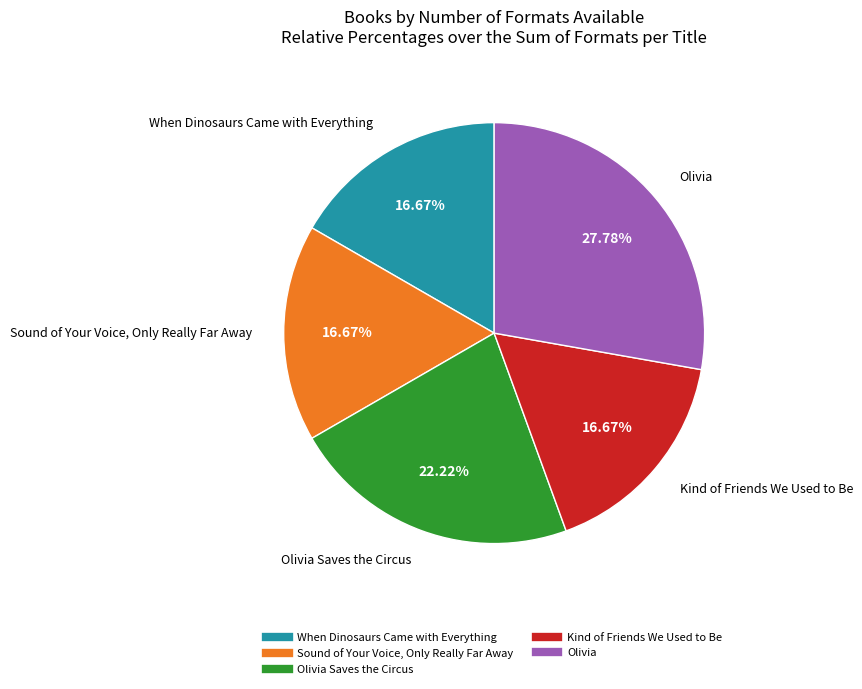

Is there a majority slice in this chart?

No